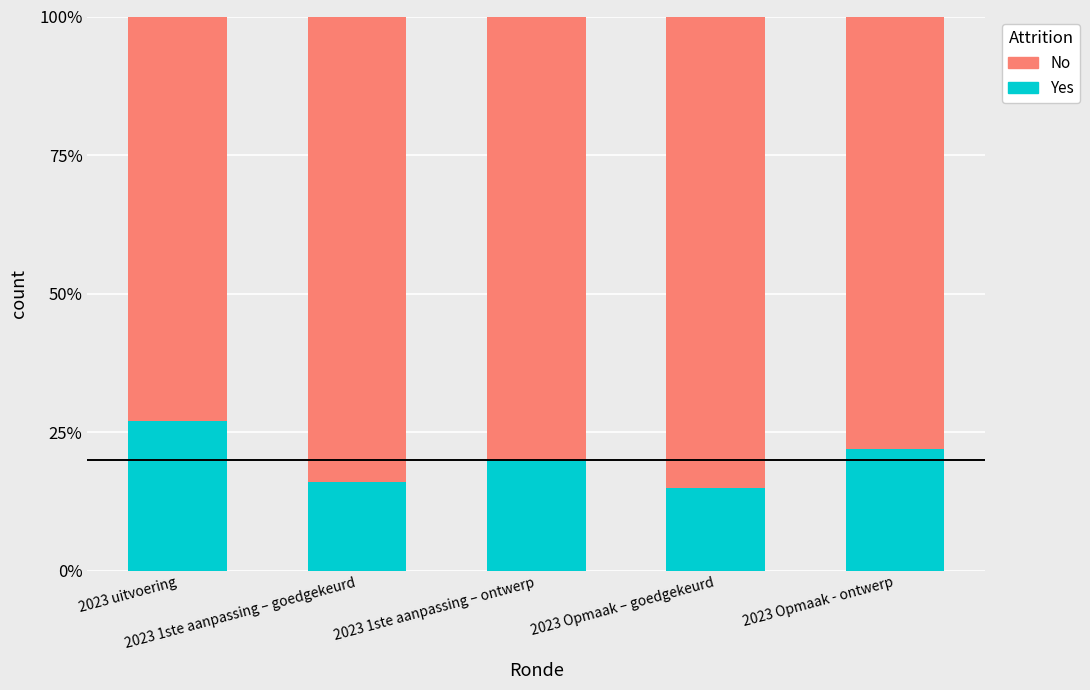

Are the bars horizontal?

No